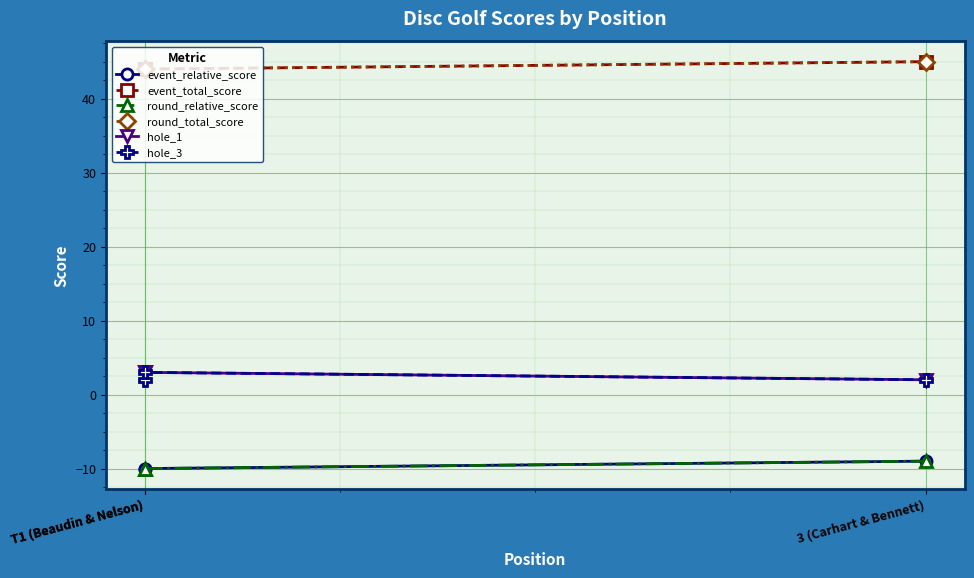

Which has a higher value, T1 (Beaudin & Nelson) or T1 (Beaudin & Nelson)?

T1 (Beaudin & Nelson)